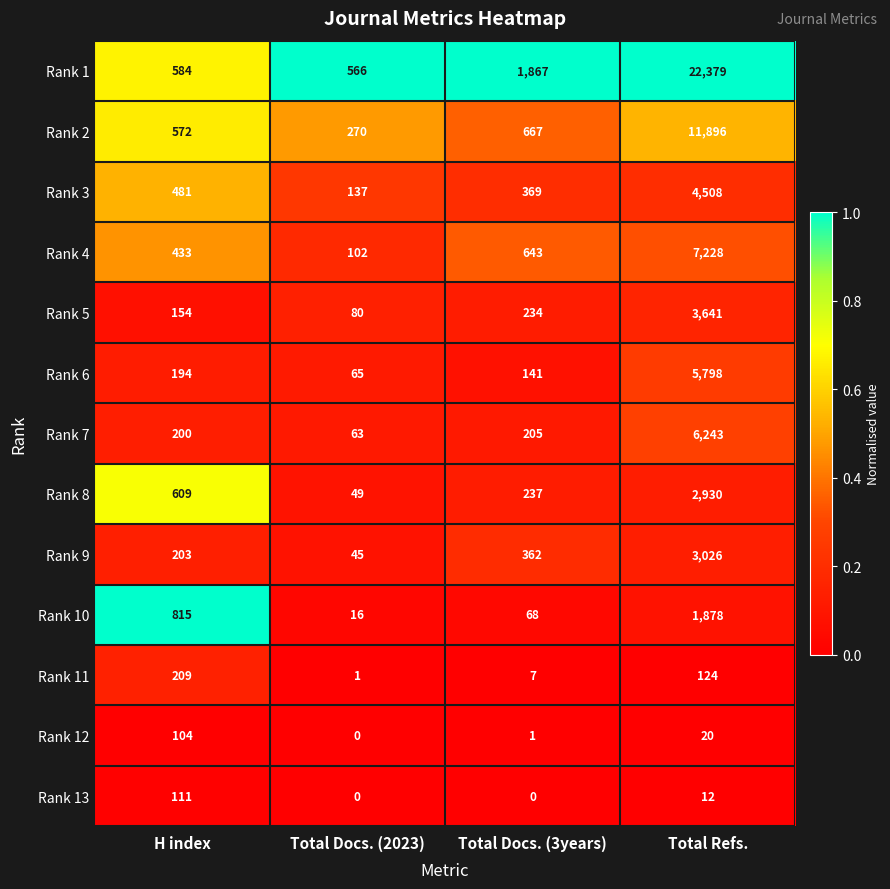

Which series has the largest total across all categories?

Rank 1